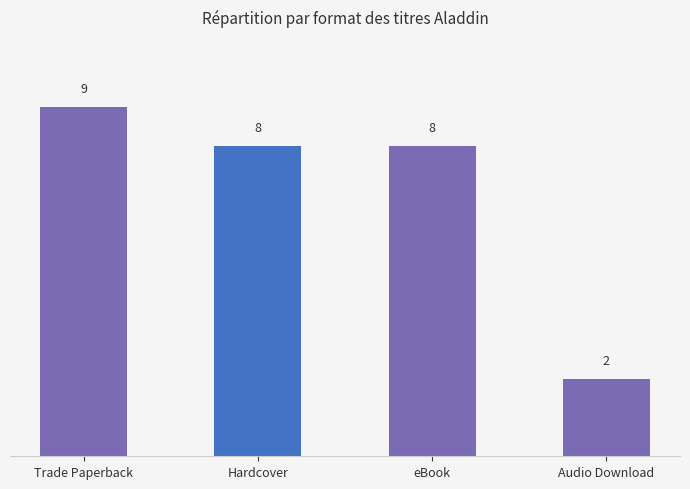

What is the difference between the maximum and minimum values?

7